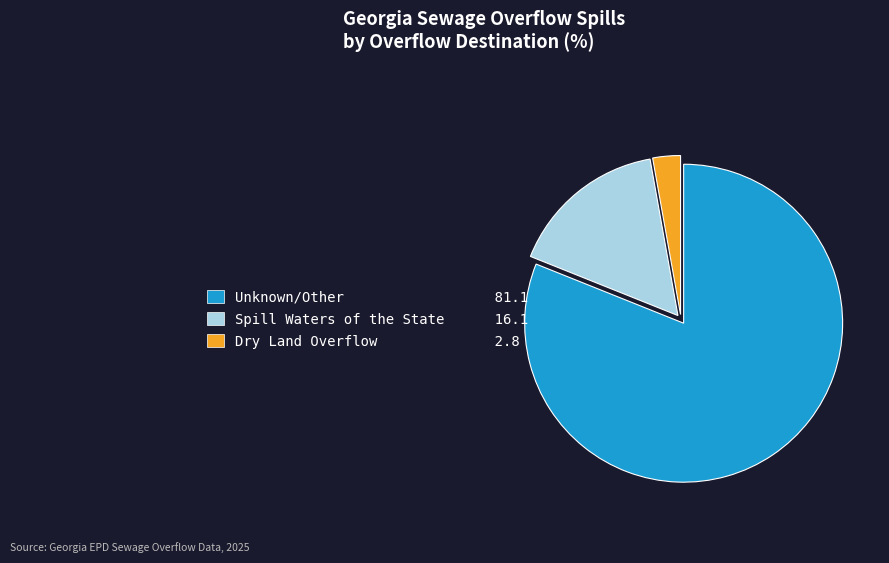

Count the number of slices in the pie.

3